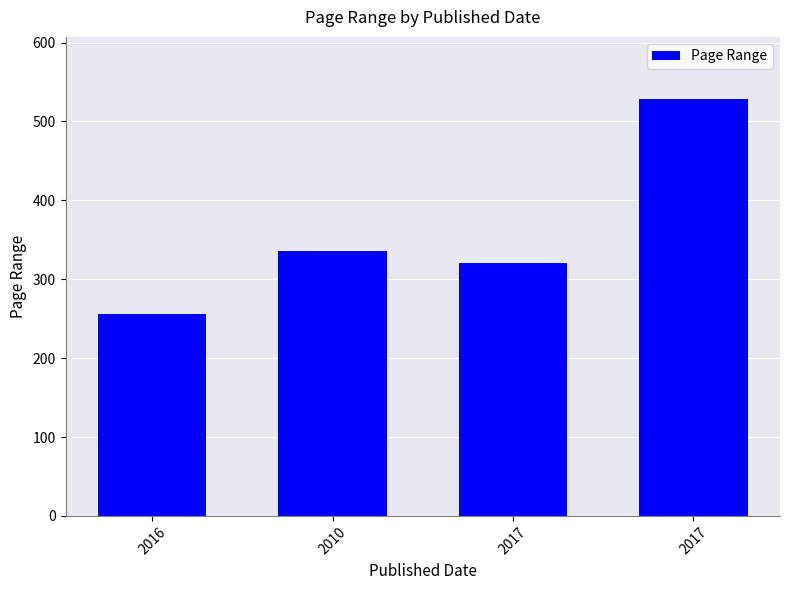

Are the bars horizontal?

No